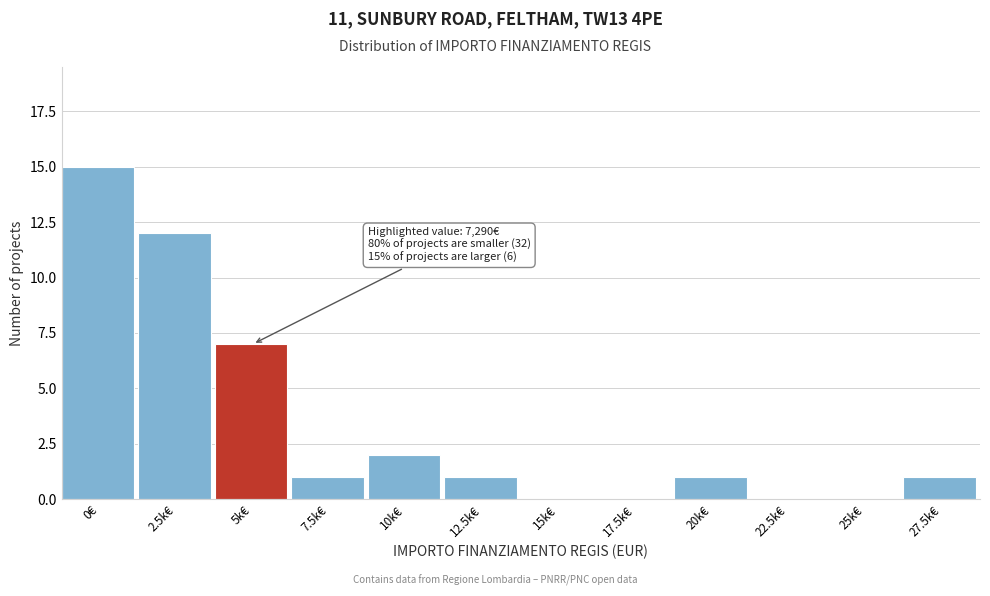

Reading left to right, transcribe all the data shown in this chart.

0€=15	2.5k€=12	5k€=7	7.5k€=1	10k€=2	12.5k€=1	15k€=0	17.5k€=0	20k€=1	22.5k€=0	25k€=0	27.5k€=1